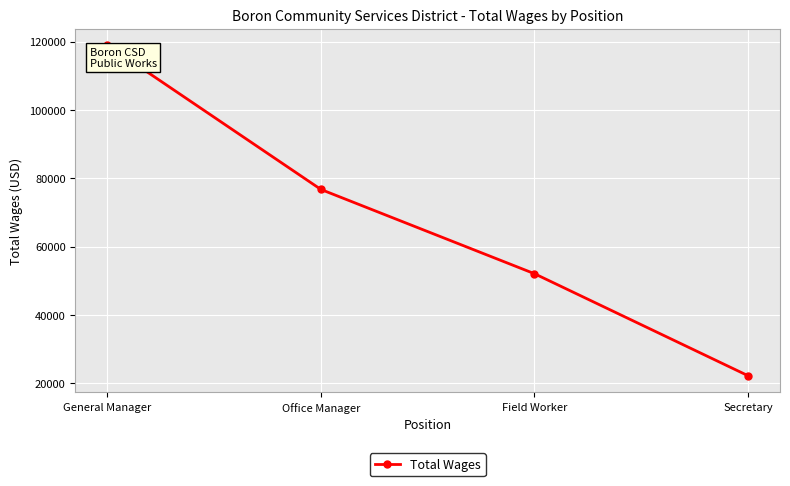

Where does the data first go above 76744?

General Manager